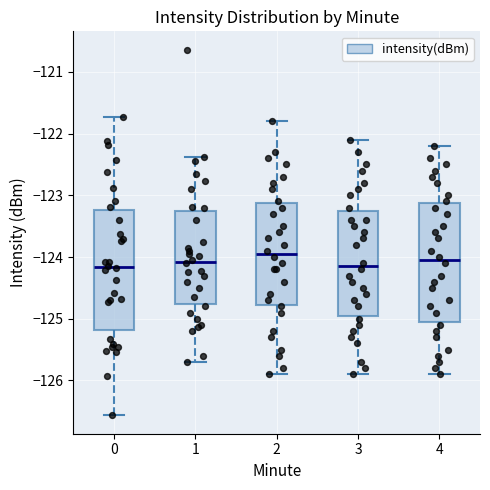

Reading left to right, transcribe this box plot: for each box, give where its median line is, the range the box spans, and where its two whiskers end, as read against the y-axis. The values are not printed on the chart, so give them approximately, as read against the axis.

0: median -124.2, box -125.2 to -123.2, whiskers -126.6 to -121.7
1: median -124.1, box -124.8 to -123.2, whiskers -125.7 to -122.4
2: median -123.9, box -124.8 to -123.1, whiskers -125.9 to -121.8
3: median -124.1, box -124.9 to -123.2, whiskers -125.9 to -122.1
4: median -124.0, box -125.0 to -123.1, whiskers -125.9 to -122.2